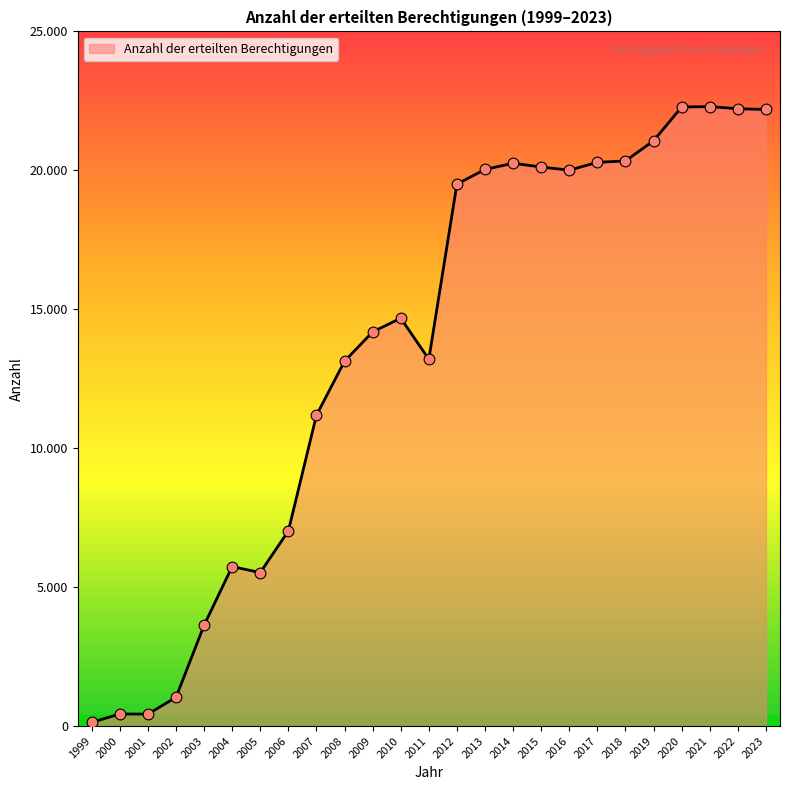

What is the change in value from 2002 to 2013?

+18999